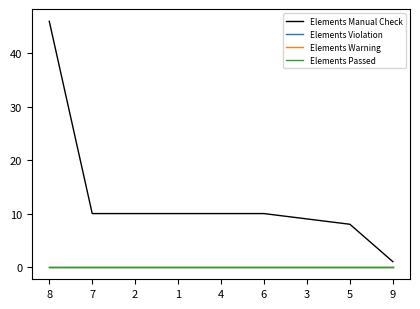

Does the chart have visible grid lines?

No